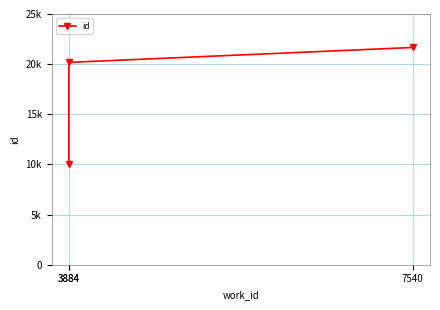

How many lines are shown in the chart?

1